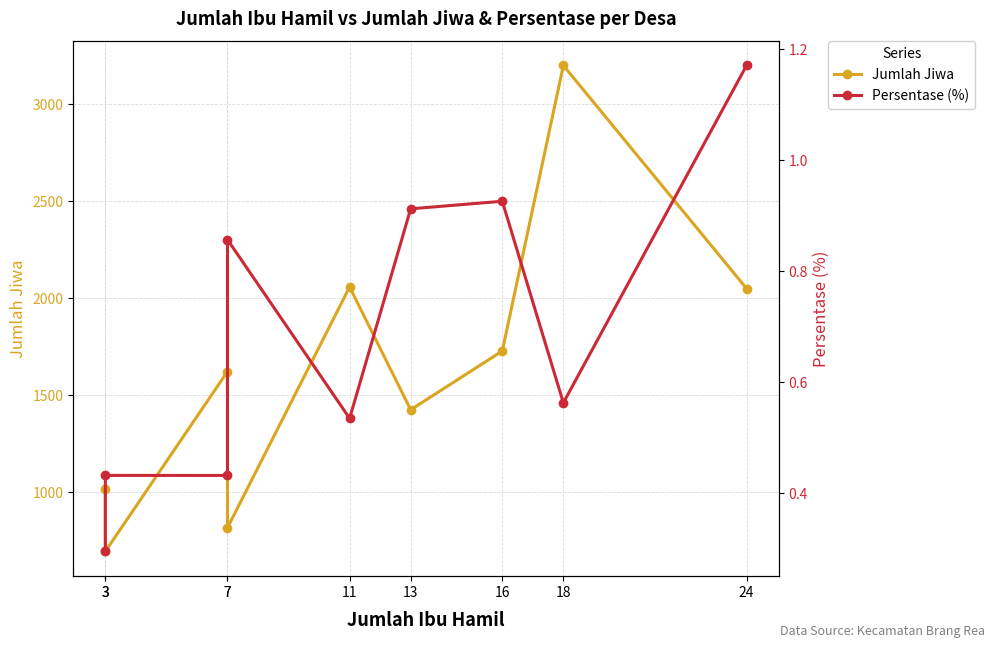

Rank the categories by Jumlah Jiwa value from lowest to highest.

3, 7, 3, 13, 7, 16, 24, 11, 18